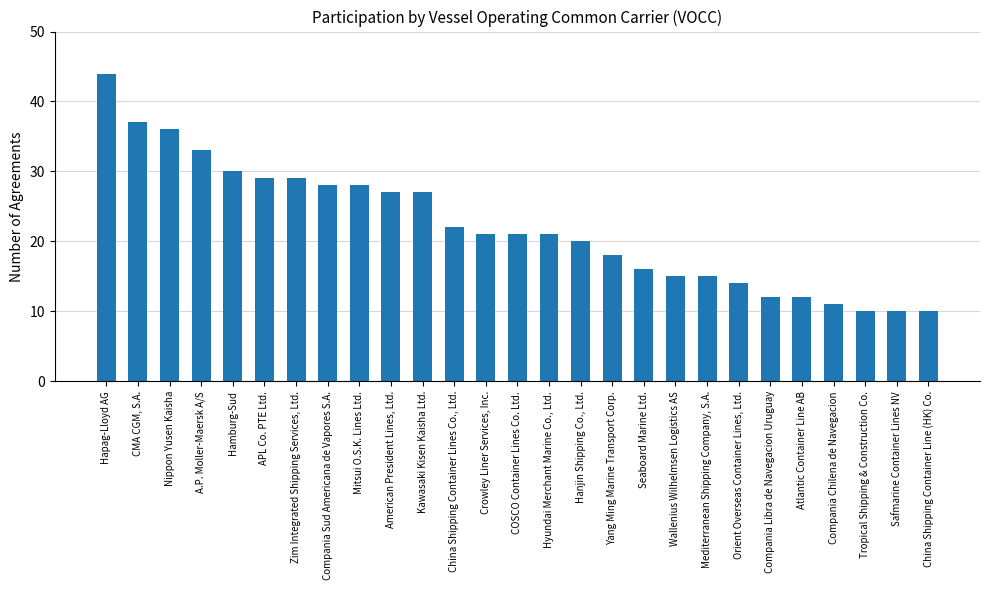

Reading left to right, list all the values displayed in this chart.

Hapag-Lloyd AG=44	CMA CGM, S.A.=37	Nippon Yusen Kaisha=36	A.P. Moller-Maersk A/S=33	Hamburg-Sud=30	APL Co. PTE Ltd.=29	Zim Integrated Shipping Services, Ltd.=29	Compania Sud Americana de Vapores S.A.=28	Mitsui O.S.K. Lines Ltd.=28	American President Lines, Ltd.=27	Kawasaki Kisen Kaisha Ltd.=27	China Shipping Container Lines Co., Ltd.=22	Crowley Liner Services, Inc.=21	COSCO Container Lines Co. Ltd.=21	Hyundai Merchant Marine Co., Ltd.=21	Hanjin Shipping Co., Ltd.=20	Yang Ming Marine Transport Corp.=18	Seaboard Marine Ltd.=16	Wallenius Wilhelmsen Logistics AS=15	Mediterranean Shipping Company, S.A.=15	Orient Overseas Container Lines, Ltd.=14	Compania Libra de Navegacion Uruguay=12	Atlantic Container Line AB=12	Compania Chilena de Navegacion=11	Tropical Shipping & Construction Co.=10	Safmarine Container Lines NV=10	China Shipping Container Line (HK) Co.=10